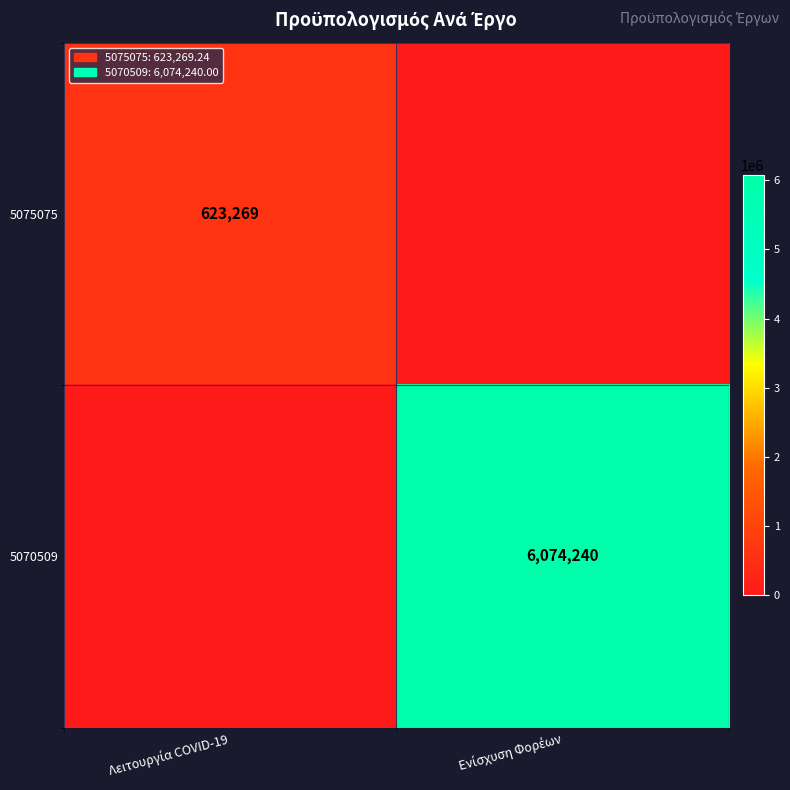

Is the value of 5075075 at Ενίσχυση Φορέων greater than the value of 5070509 at Ενίσχυση Φορέων?

No